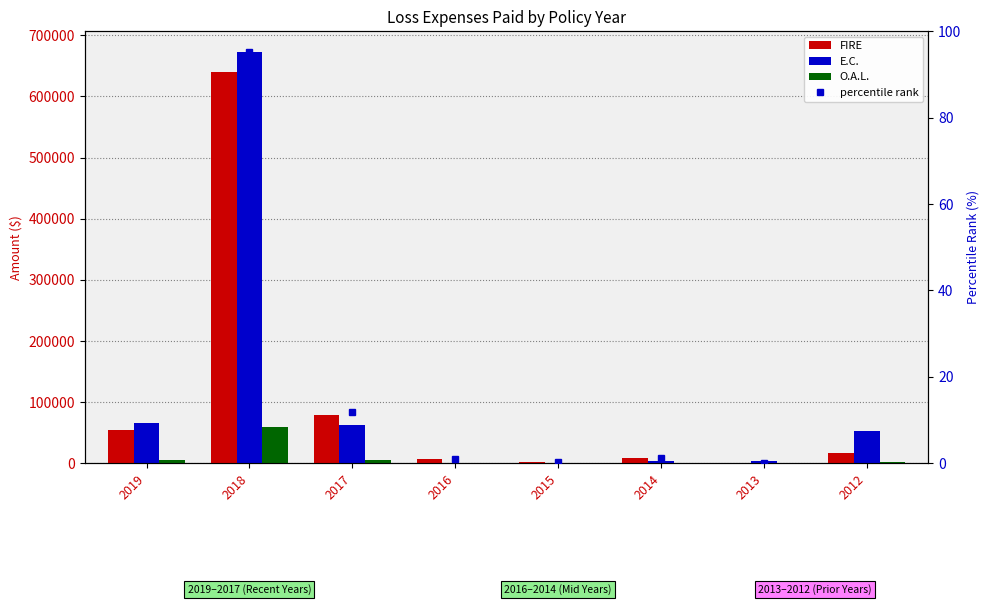

At which label does FIRE reach its peak?

2018